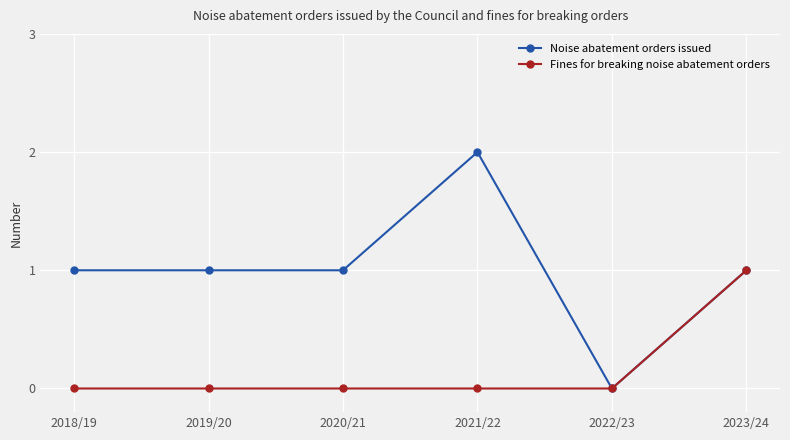

Rank the series by their maximum value, from lowest to highest.

Fines for breaking noise abatement orders, Noise abatement orders issued